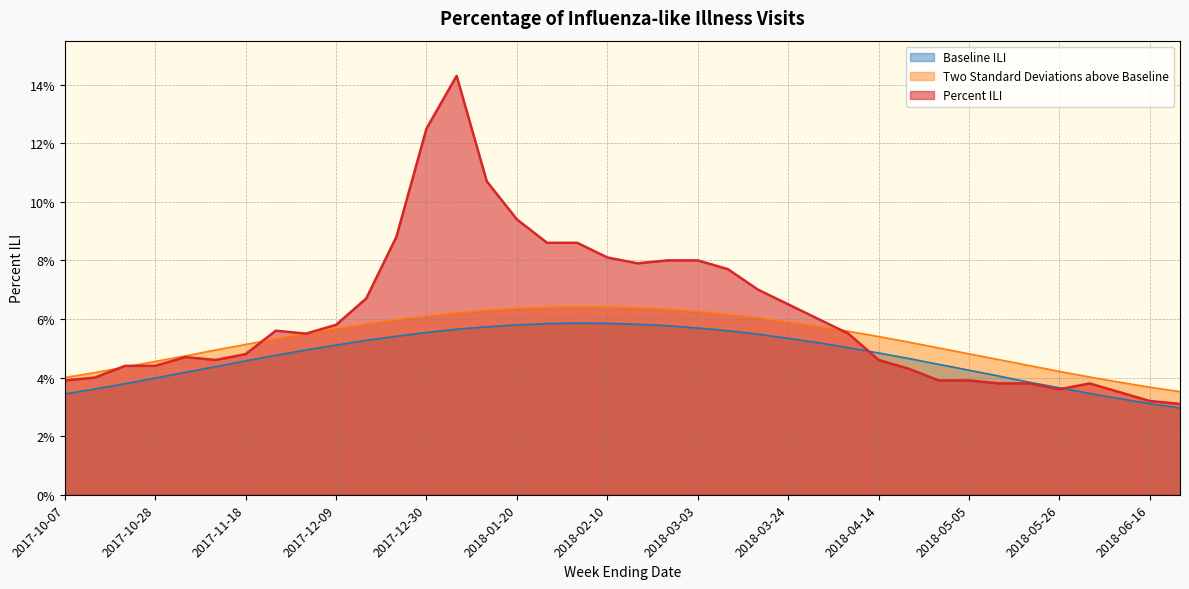

Does the chart have visible grid lines?

Yes